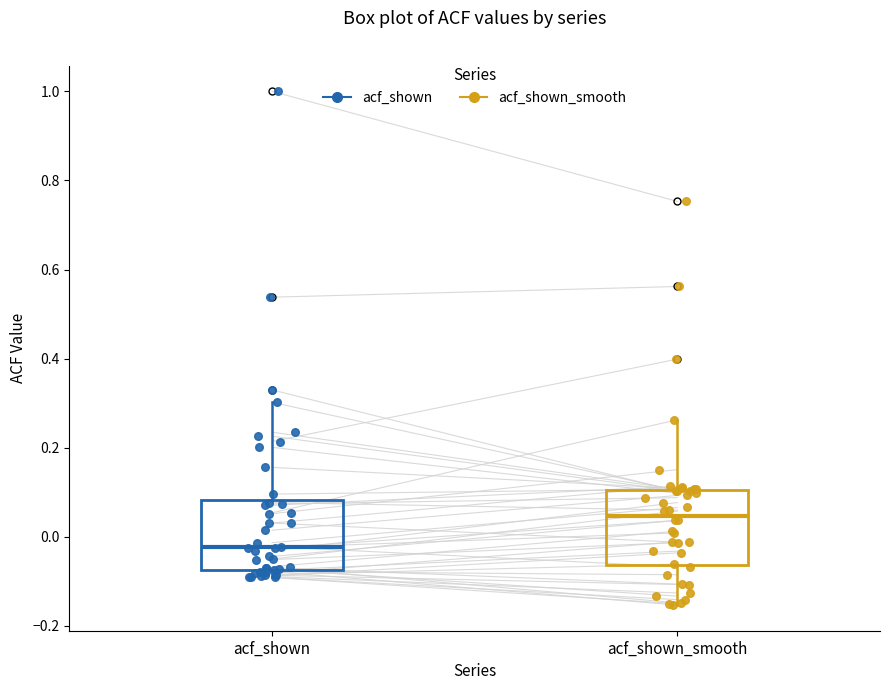

Reading left to right, read every box against the y-axis: the position of its median line, the range the box covers, and the ends of its whiskers. The values are not printed on the chart, so give them approximately, as read against the axis.

acf_shown: median -0.02, box -0.08 to 0.08, whiskers -0.10 to 0.30
acf_shown_smooth: median 0.04, box -0.06 to 0.10, whiskers -0.16 to 0.26